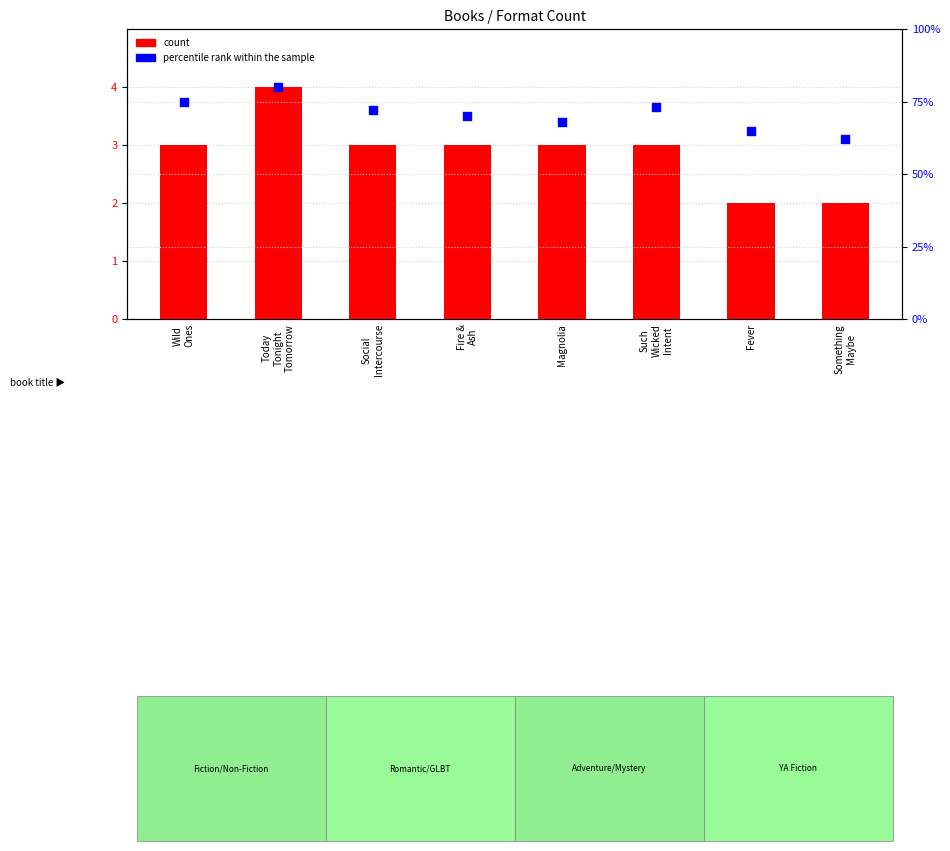

What are all the series names shown in the legend?

count, percentile rank within the sample